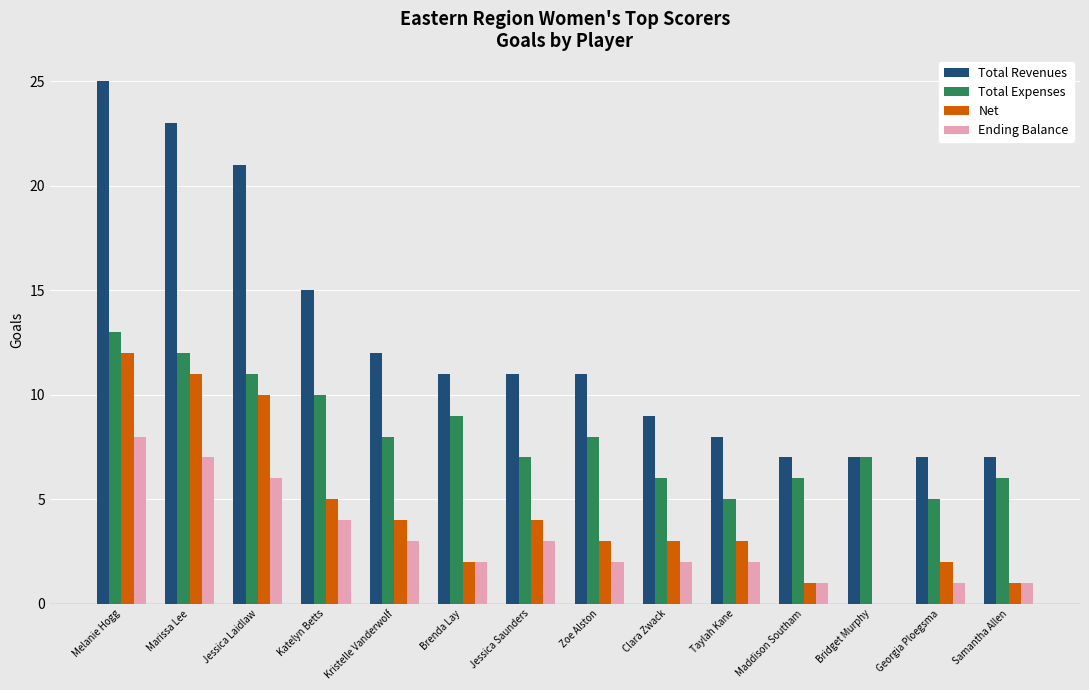

At which label does Ending Balance reach its peak?

Melanie Hogg